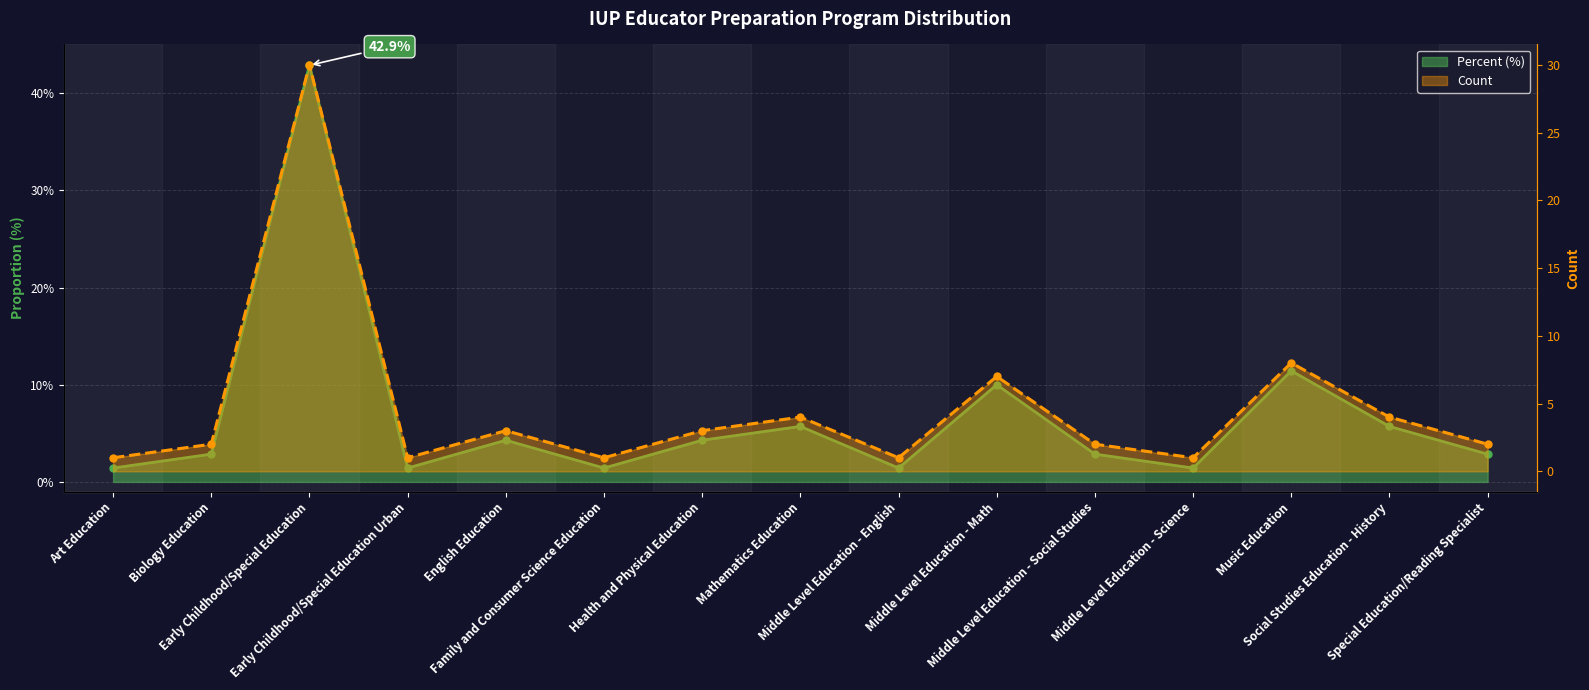

At how many categories does at least one series exceed 27?

1